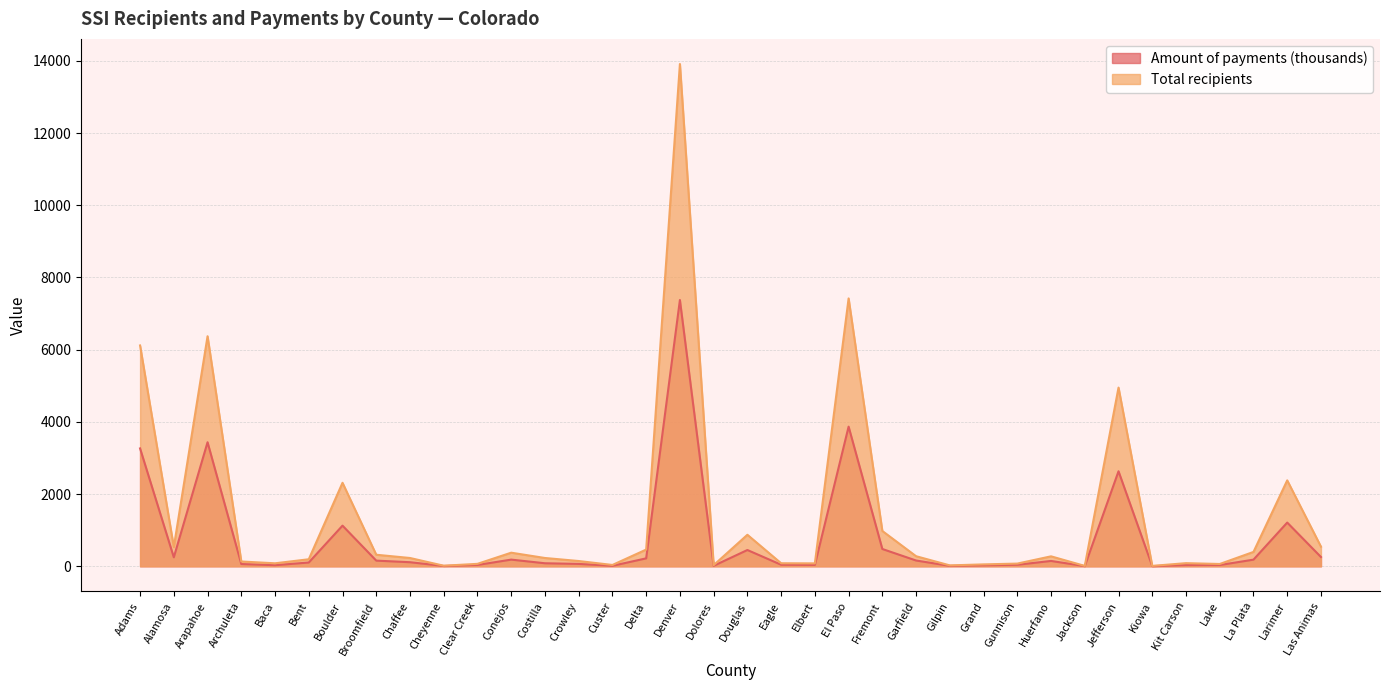

Reading left to right, what are all the values shown in this chart?

Amount of payments (thousands): 3265	249	3436	63	30	105	1126	157	113	9	37	185	84	66	13	220	7376	13	451	43	38	3868	479	160	12	27	42	148	5	2632	5	33	35	184	1211	257
Total recipients: 6117	532	6372	133	83	195	2313	320	230	16	68	377	230	146	37	463	13913	32	873	84	81	7420	978	279	25	53	75	276	11	4950	11	87	64	398	2380	544